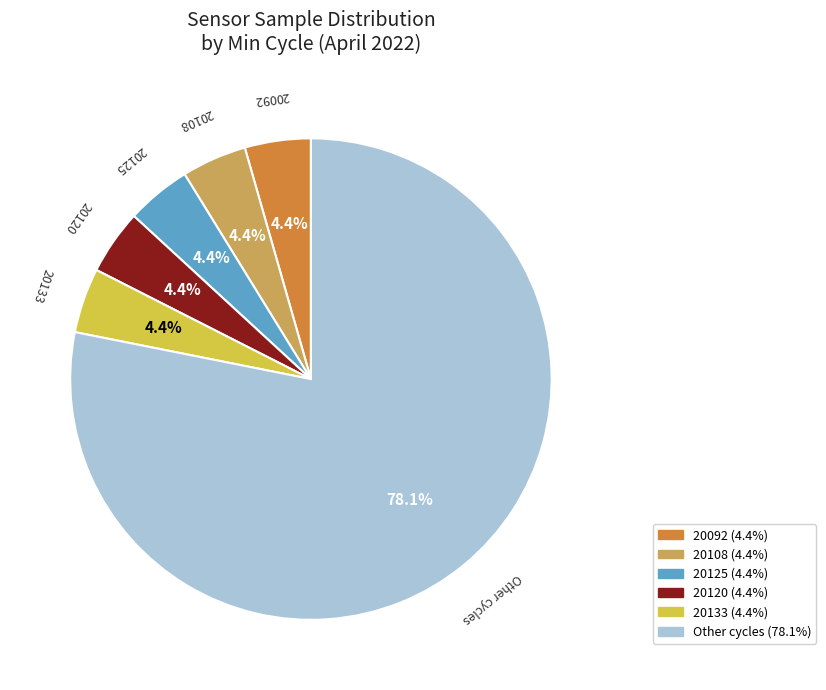

Is there a majority slice in this chart?

Yes